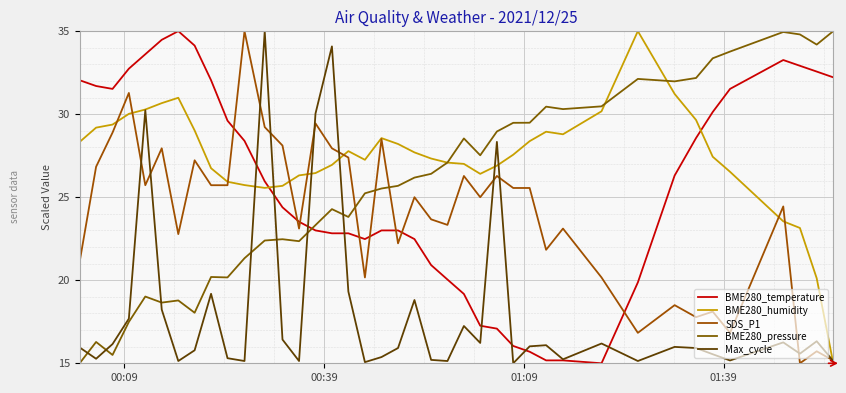

What is the sum of all BME280_temperature values?

1027.7